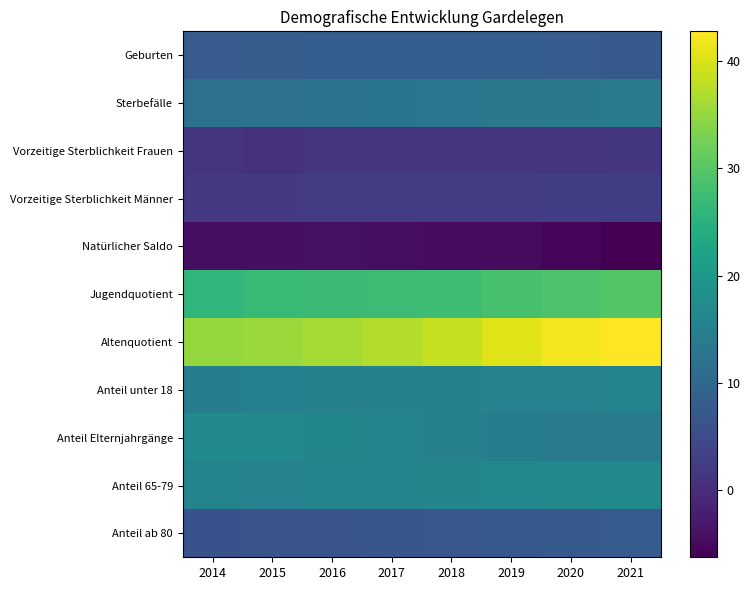

What is the spread (max minus min) of values at 2014?

39.4